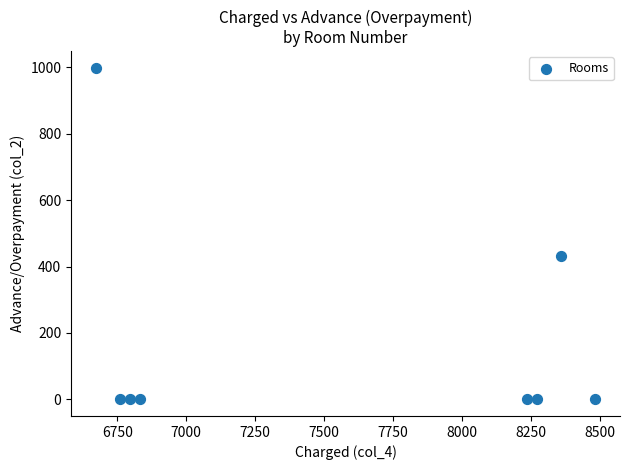

What is the range of Y values (max minus min)?

998.4